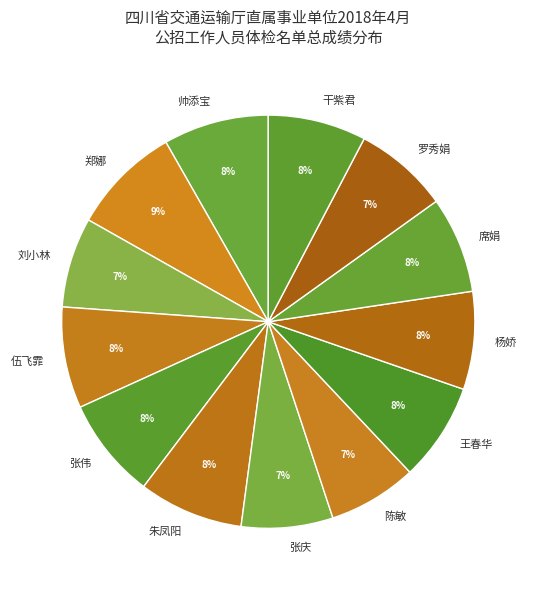

To the nearest percent, what is the difference between the largest and smallest slice percentages?

2%